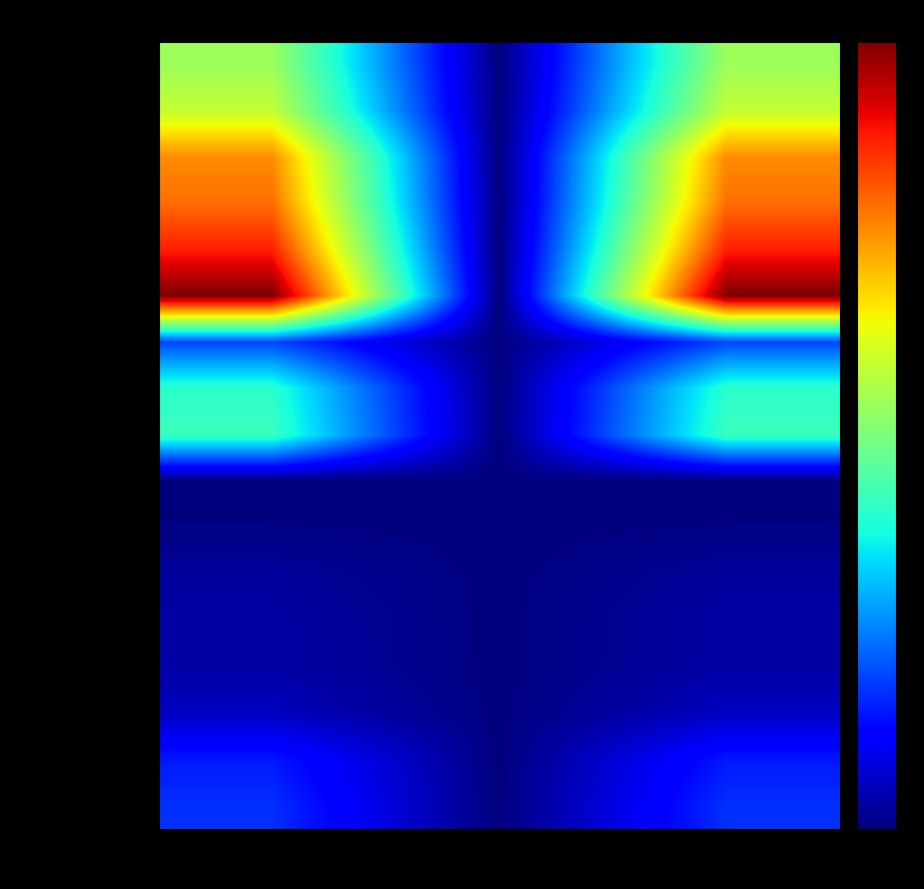

Rank the series at DIR Customer Price from highest to lowest value.

MM30.3-HEPD-USBC-5, SS30.4-HEPD-LIGHT-5, SS30.4-HEPD-USBC-5, MM30.3-ACS-5, SS36.4-ACS-5, SS30.4-ACS-5, SS16W-HEPD-LIGHT, SS16W-HEPD-USBC, SS16W-AC, CLEAN-CART-GEN, CLEAN-STATION-GEN, CLEAN-CART-UG, CA-SS30.4/32.4-CG, CA-EW-SB-CG, CA-SS16W-CG, SS16W-WALLKIT, 45W-USBC-PD